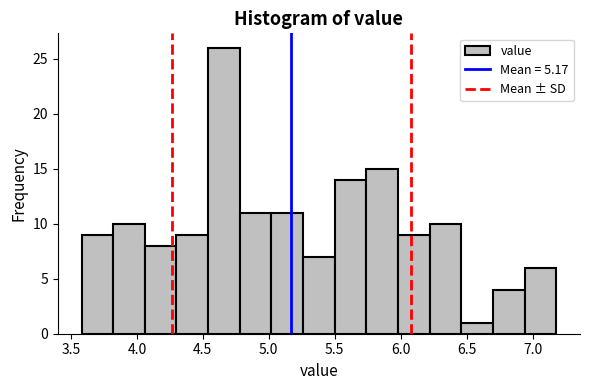

Reading left to right, list every bar in this chart as the range it spans on the x-axis followed by its height. Neither the bar edges nor the heights are printed on the chart, so give them approximately, as read against the axes.

3.58 to 3.82: 9
3.82 to 4.06: 10
4.06 to 4.30: 8
4.30 to 4.54: 9
4.54 to 4.78: 26
4.78 to 5.02: 11
5.02 to 5.26: 11
5.26 to 5.50: 7
5.50 to 5.74: 14
5.74 to 5.98: 15
5.98 to 6.22: 9
6.22 to 6.46: 10
6.46 to 6.70: 1
6.70 to 6.94: 4
6.94 to 7.18: 6